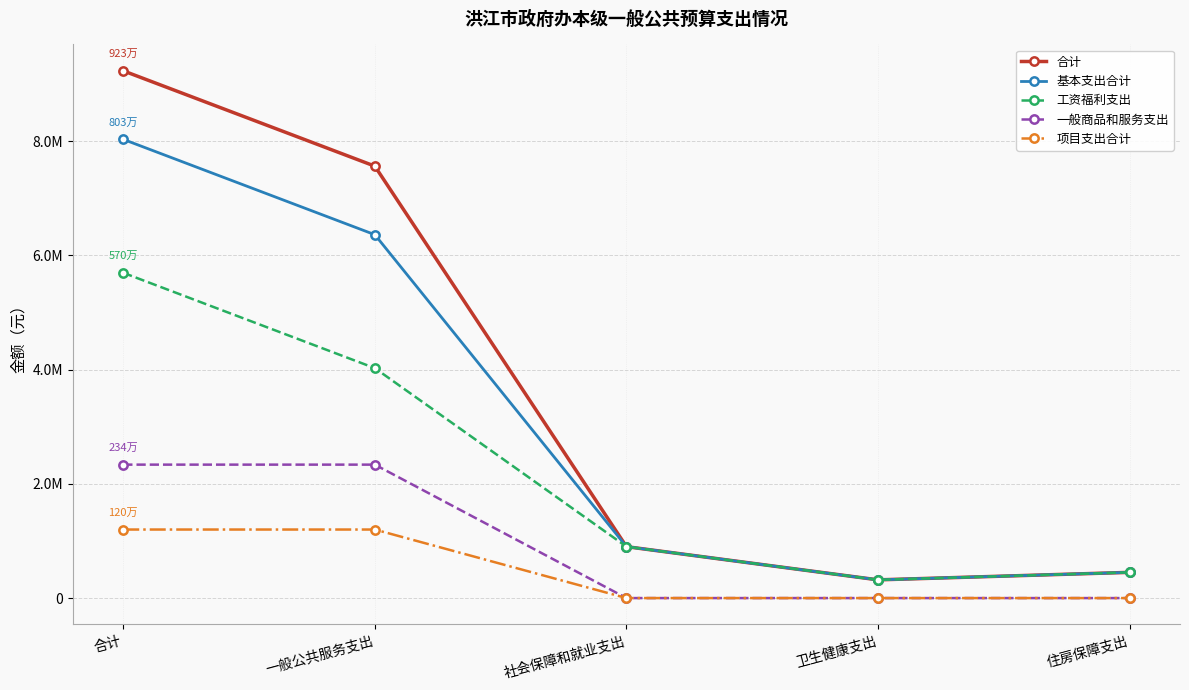

Between 社会保障和就业支出 and 住房保障支出, which is larger?

社会保障和就业支出